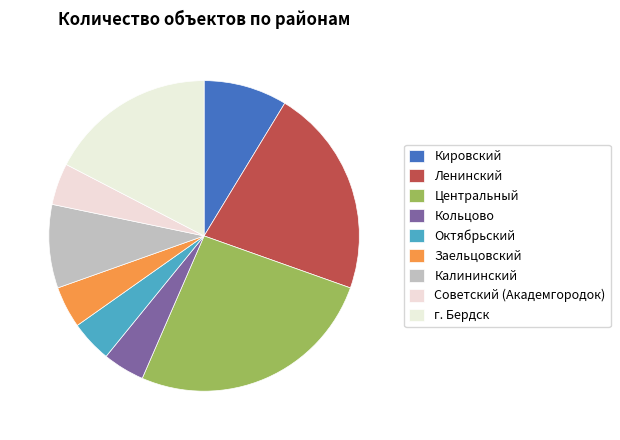

How much of the chart is everything except Центральный?

73.9%